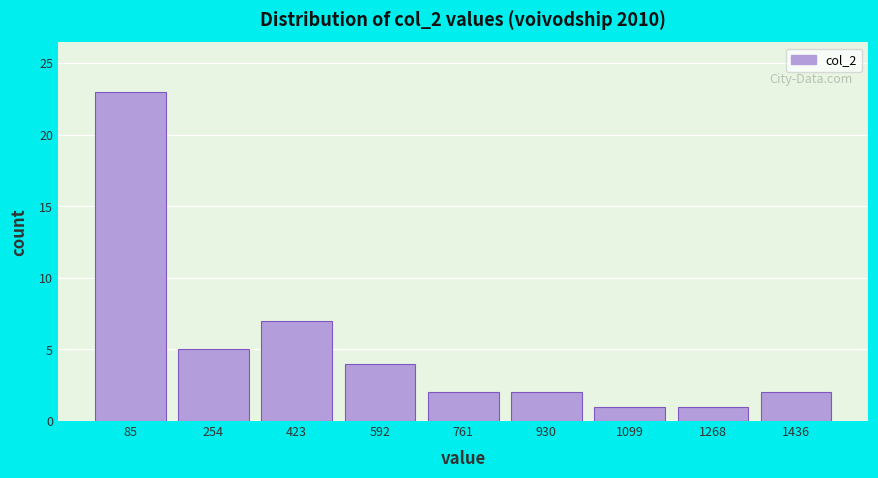

Reading left to right, transcribe this chart: for each bar, give the range it covers on the x-axis and its height. Neither the bar edges nor the heights are printed on the chart, so give them approximately, as read against the axes.

0 to 180: 23
180 to 340: 5
340 to 500: 7
500 to 680: 4
680 to 840: 2
840 to 1020: 2
1020 to 1180: 1
1180 to 1360: 1
1360 to 1520: 2